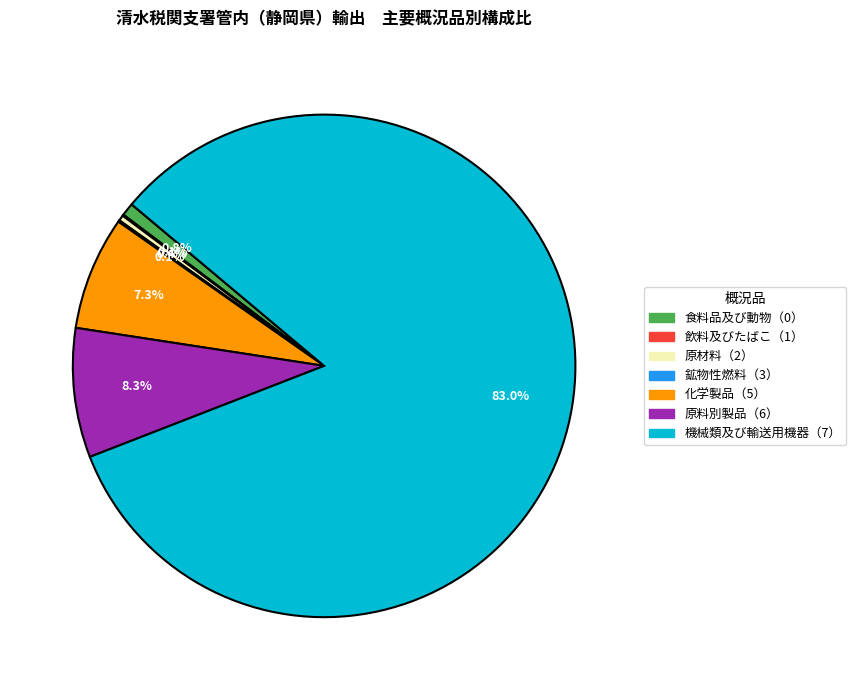

To the nearest percent, what is the average slice percentage?

14%